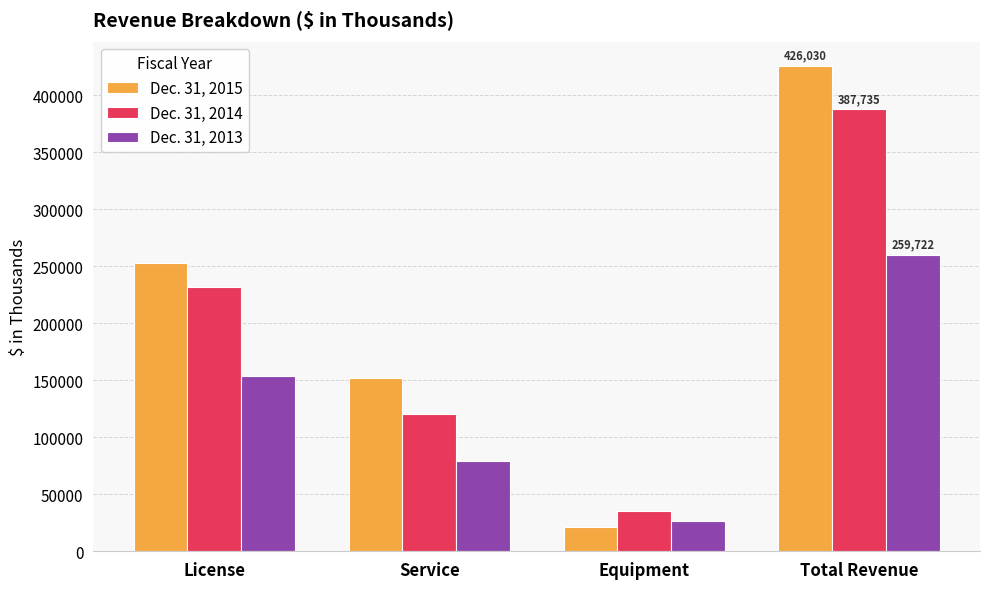

Rank the series by their average value, from lowest to highest.

Dec. 31, 2013, Dec. 31, 2014, Dec. 31, 2015